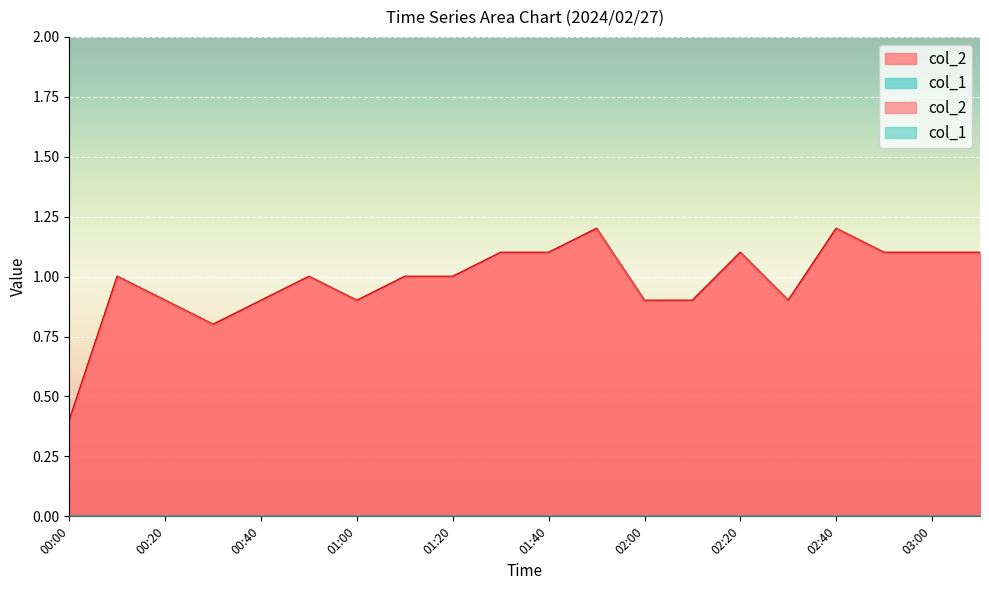

Is it true that col_2 equals 1.6 at 01:40?

False